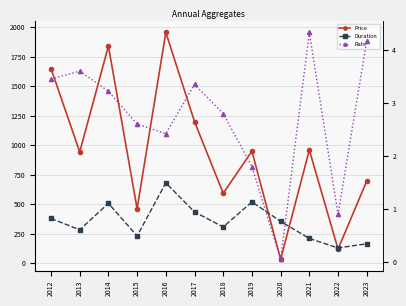

Which series has the largest total across all categories?

Price